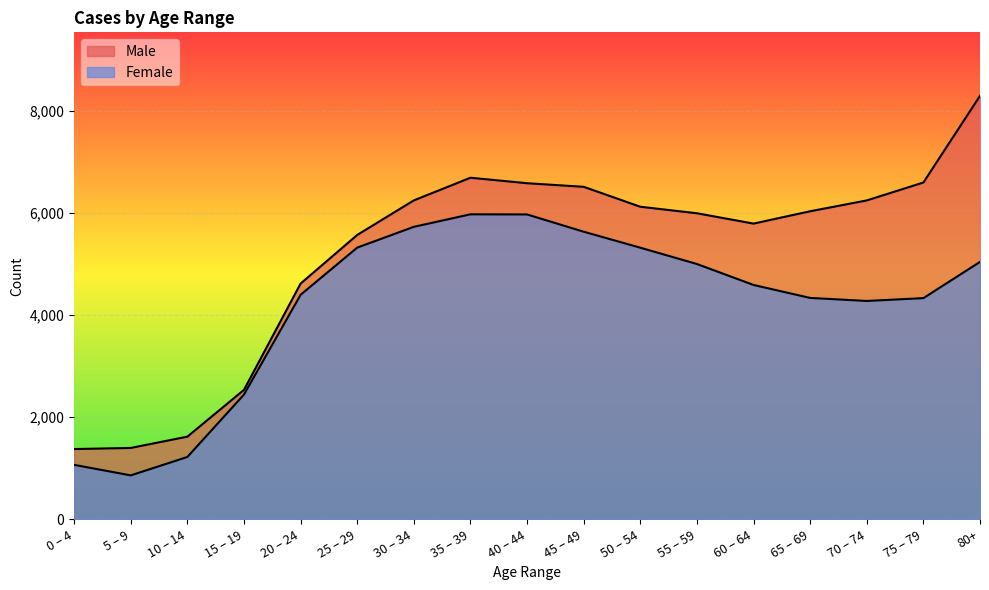

Is the value of Male at 45 – 49 greater than the value of Female at 30 – 34?

Yes